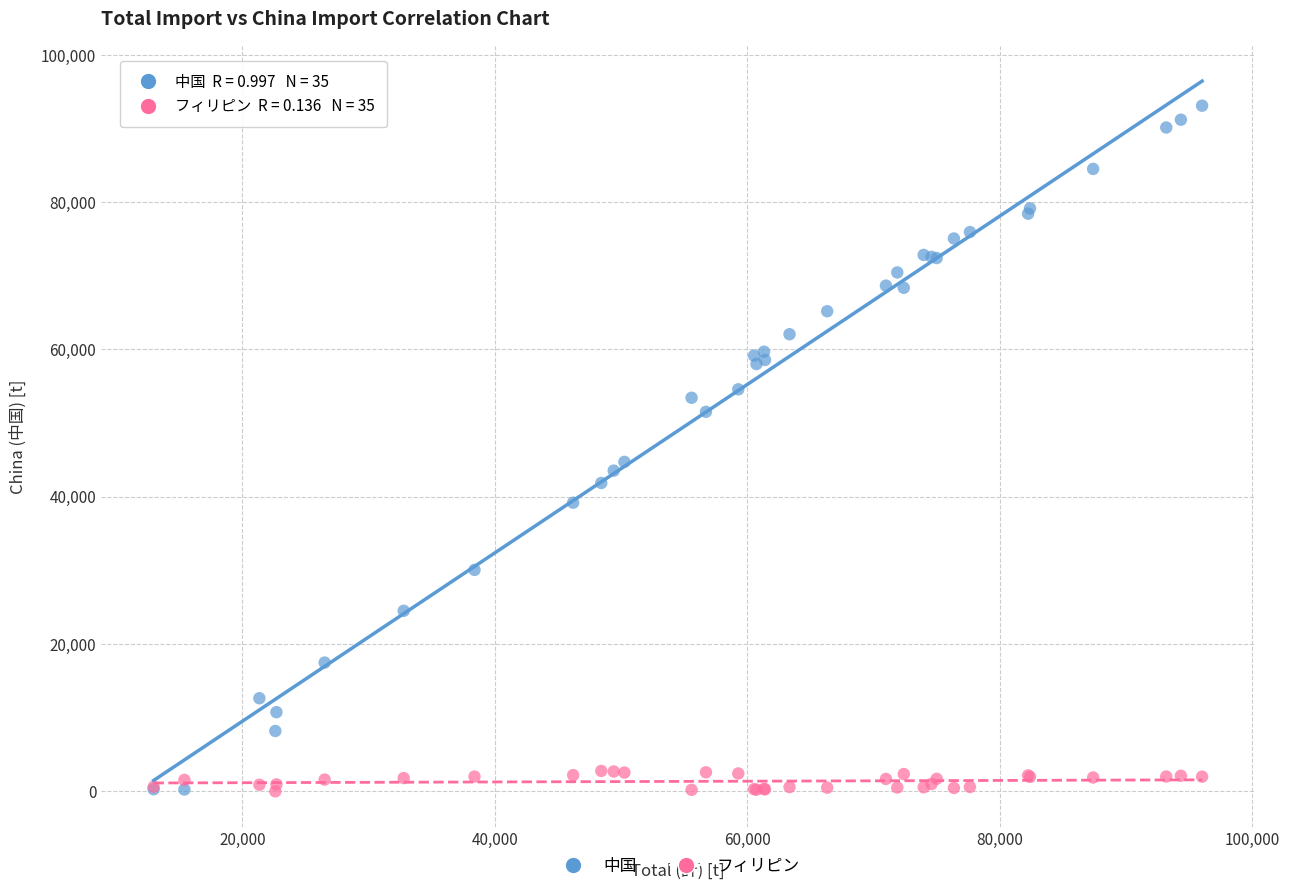

Across all series, what Y value is closest to 46548?

44731